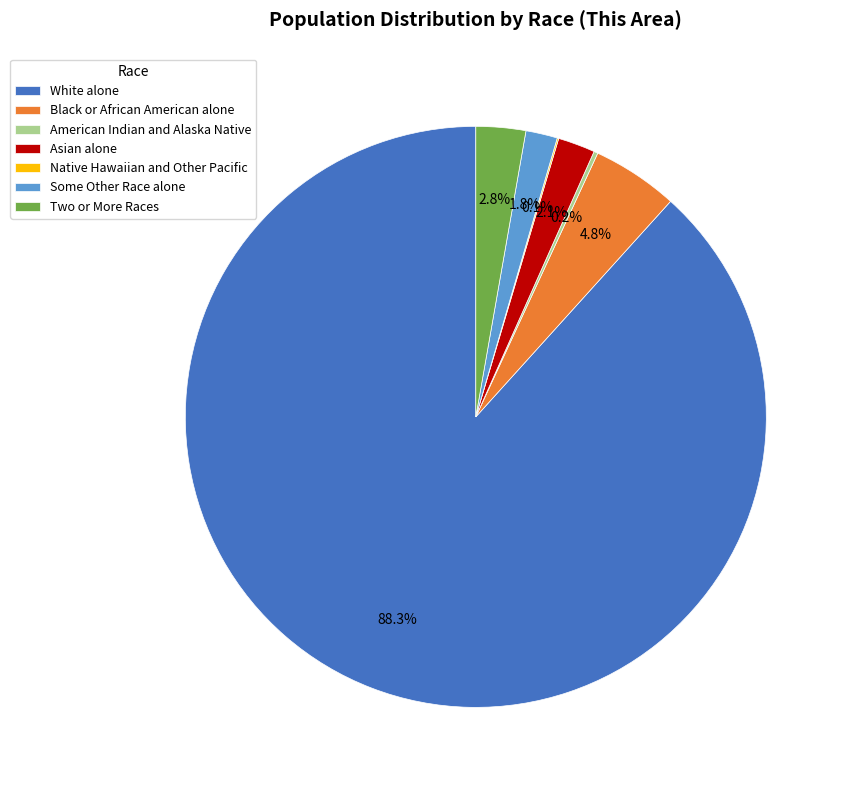

Which category has the biggest portion of the pie?

White alone